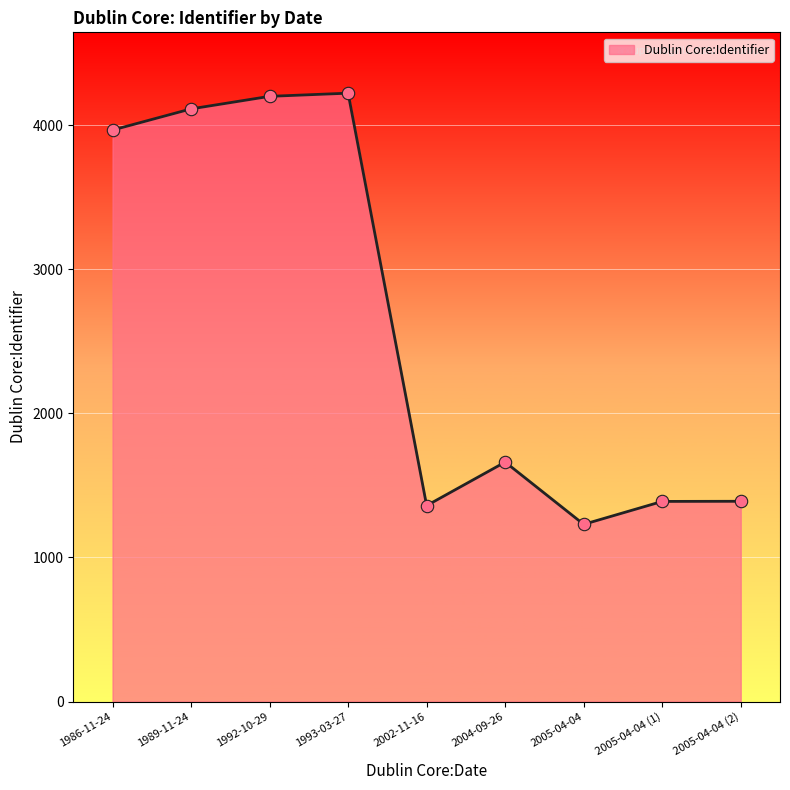

Which has a higher value, 2005-04-04 or 1986-11-24?

1986-11-24